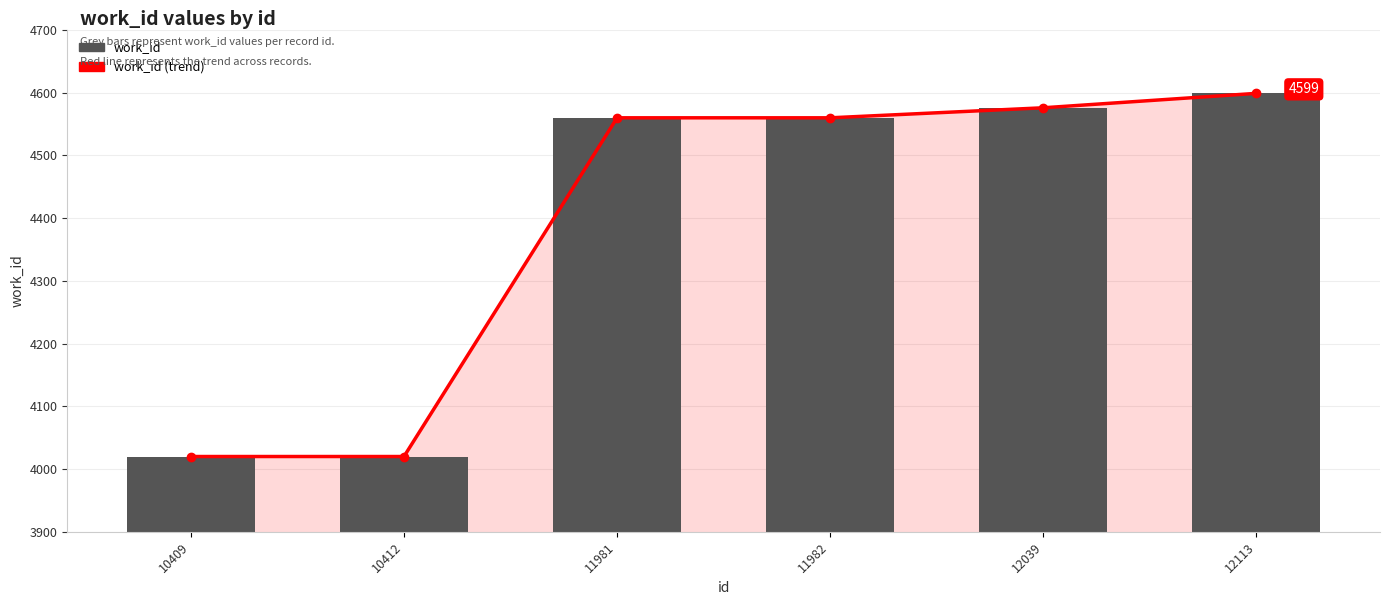

What is the approximate value of work_id at 10412, to the nearest 10?

4020